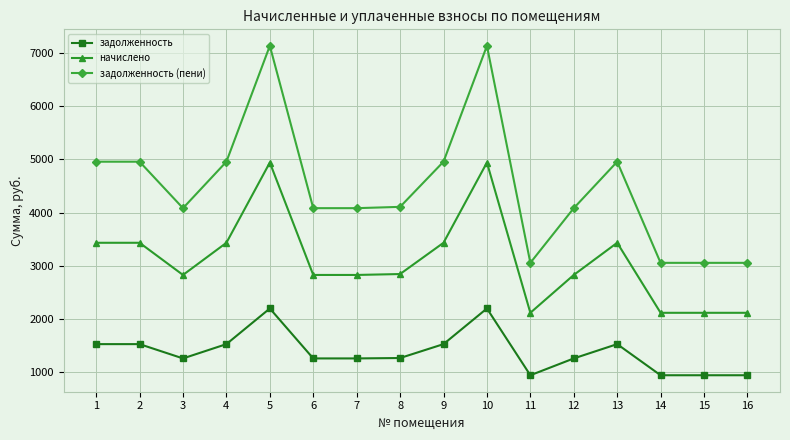

At 12, list the series in order from smallest to largest.

задолженность, начислено, задолженность (пени)